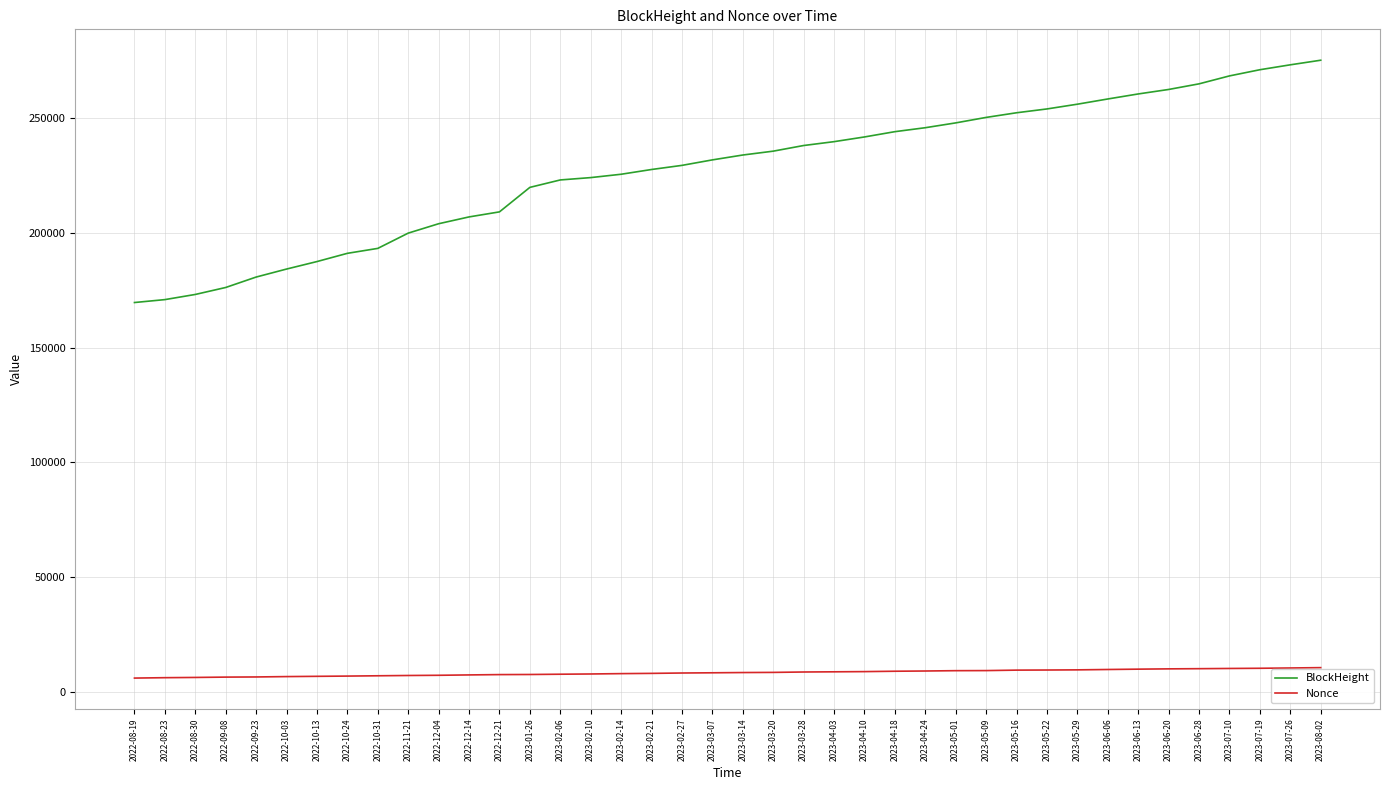

Which series changed the most between 2022-12-04 and 2023-05-29?

BlockHeight